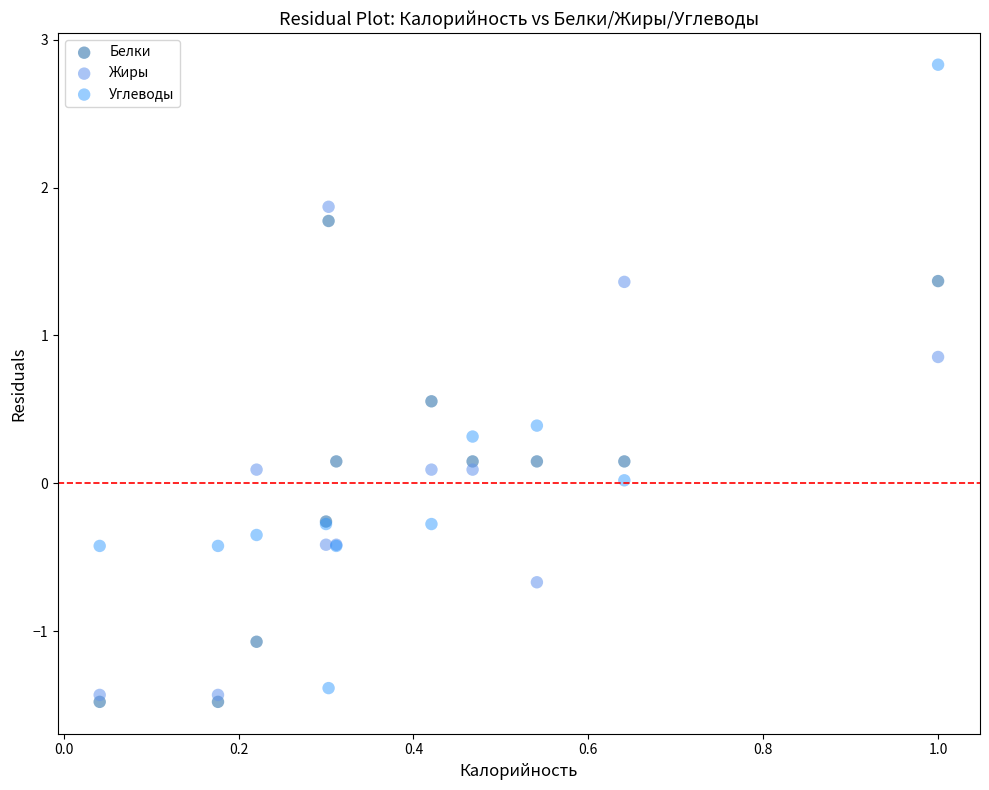

Which series reaches the maximum Y coordinate?

Углеводы